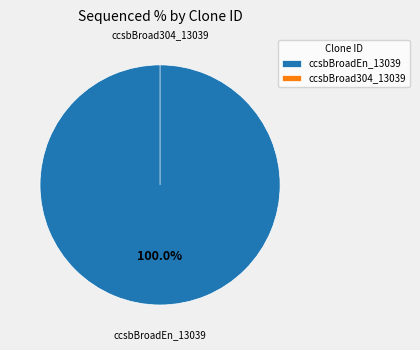

To the nearest percent, what is the difference between the ccsbBroad304_13039 and ccsbBroadEn_13039 slice percentages?

100%